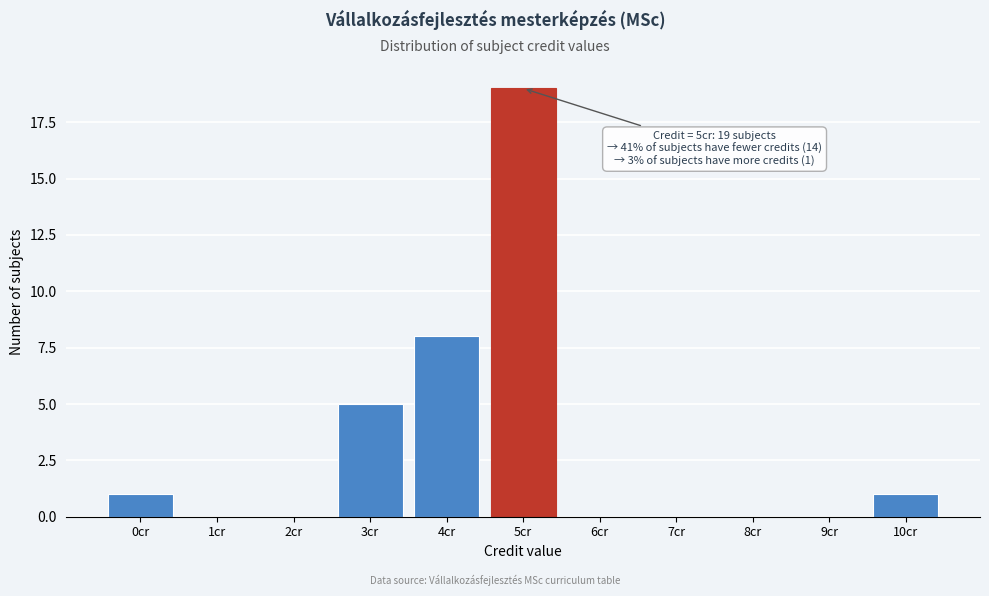

Reading left to right, what are all the values shown in this chart?

0cr=1	1cr=0	2cr=0	3cr=5	4cr=8	5cr=19	6cr=0	7cr=0	8cr=0	9cr=0	10cr=1